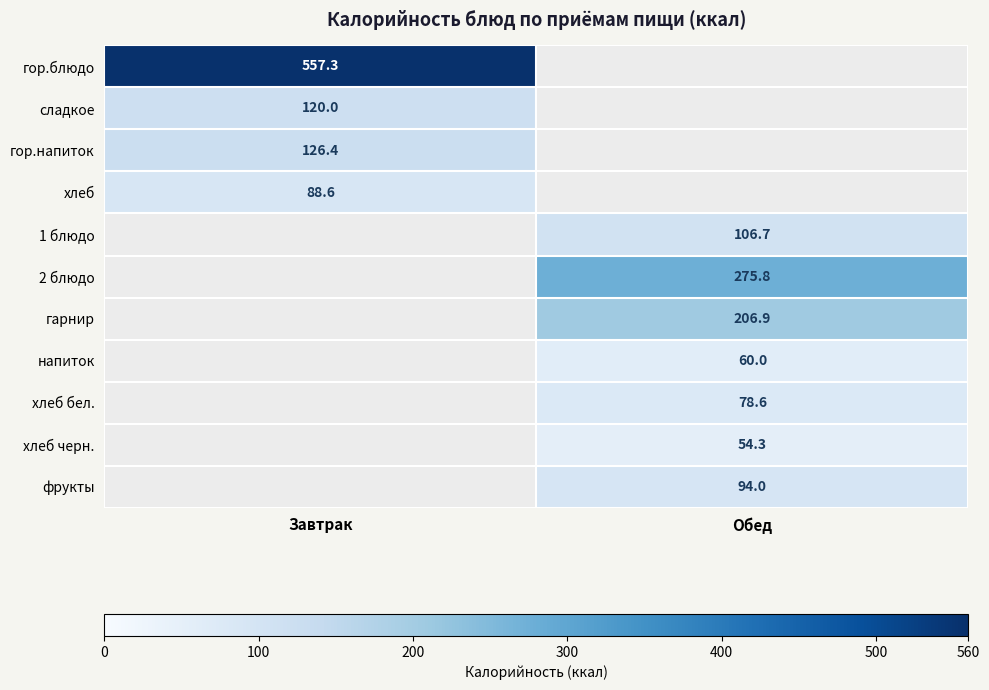

The value of хлеб черн. at Обед is 54.3. True or false?

True